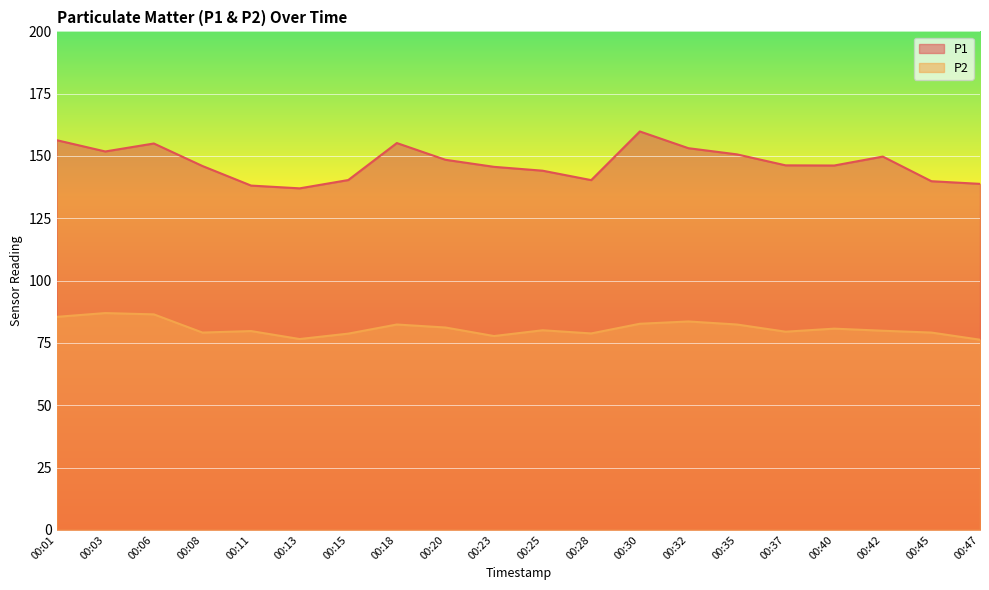

Is it true that P2 equals 77.8 at 00:23?

True